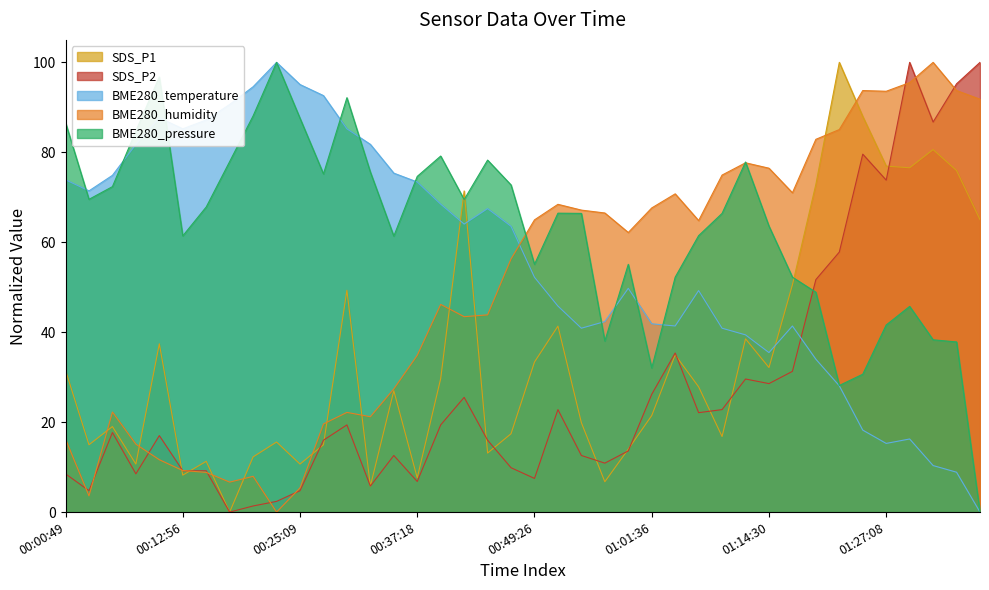

What is the sum of the SDS_P2 values at 2023/05/03 01:04:03 and 2023/05/03 00:15:22?

44.6